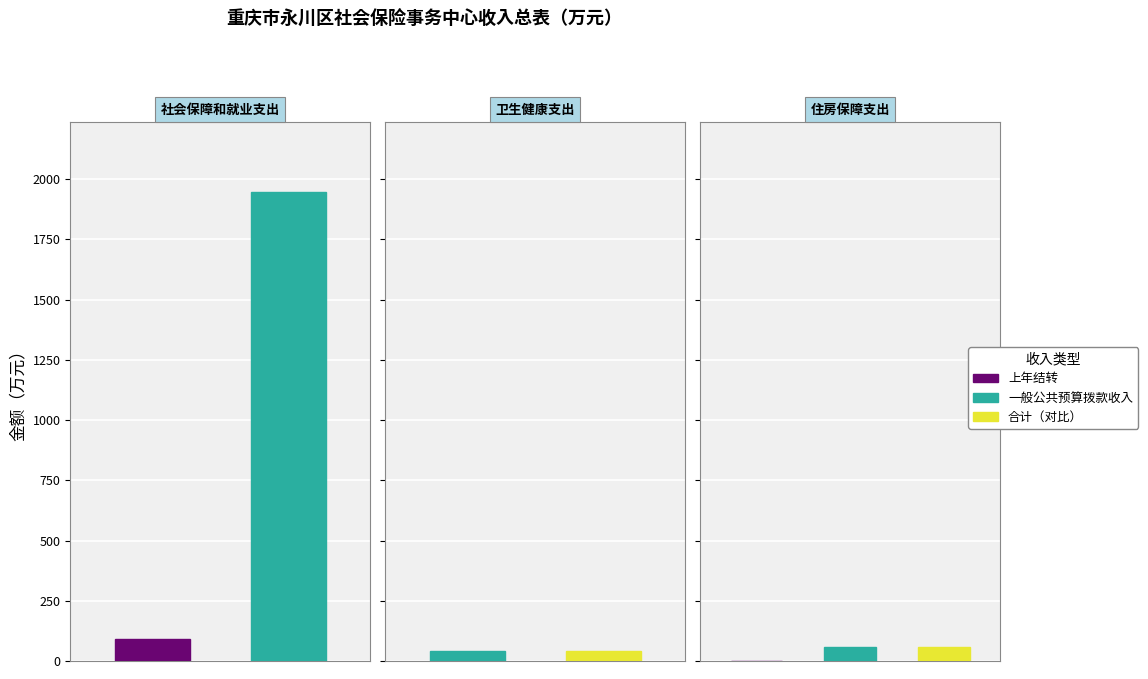

Is it true that 一般公共预算拨款收入 equals 22.1 at 卫生健康支出?

False